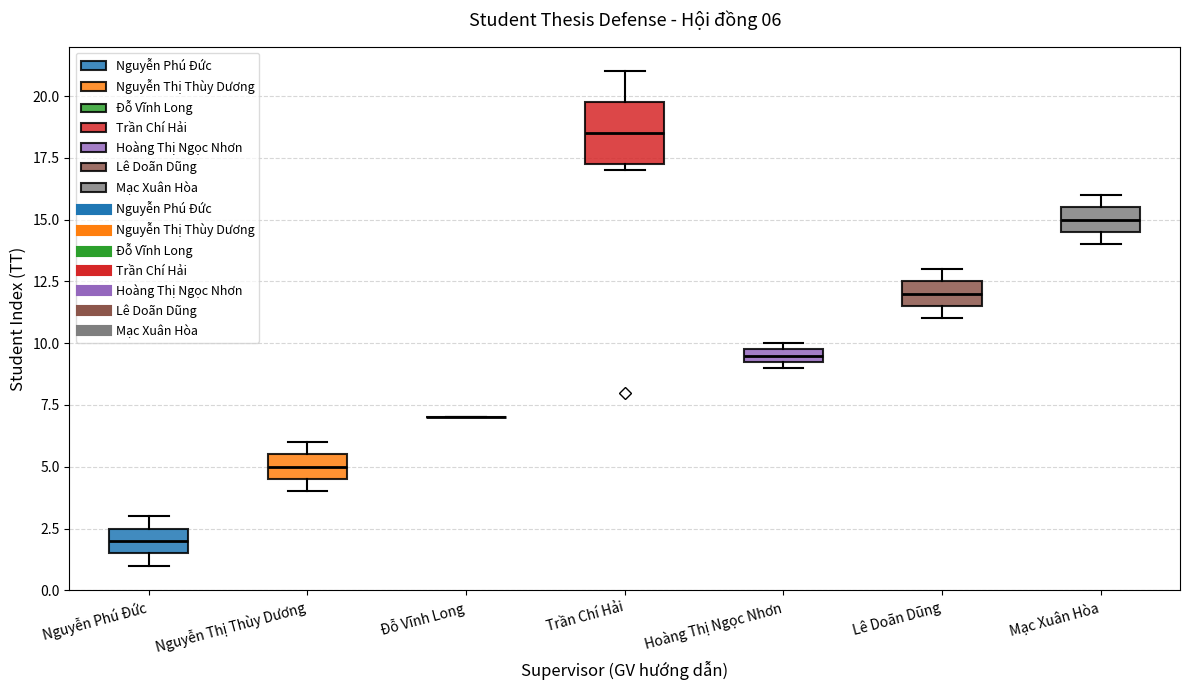

Which box is the tallest, from its lower edge to its upper edge?

Trần Chí Hải